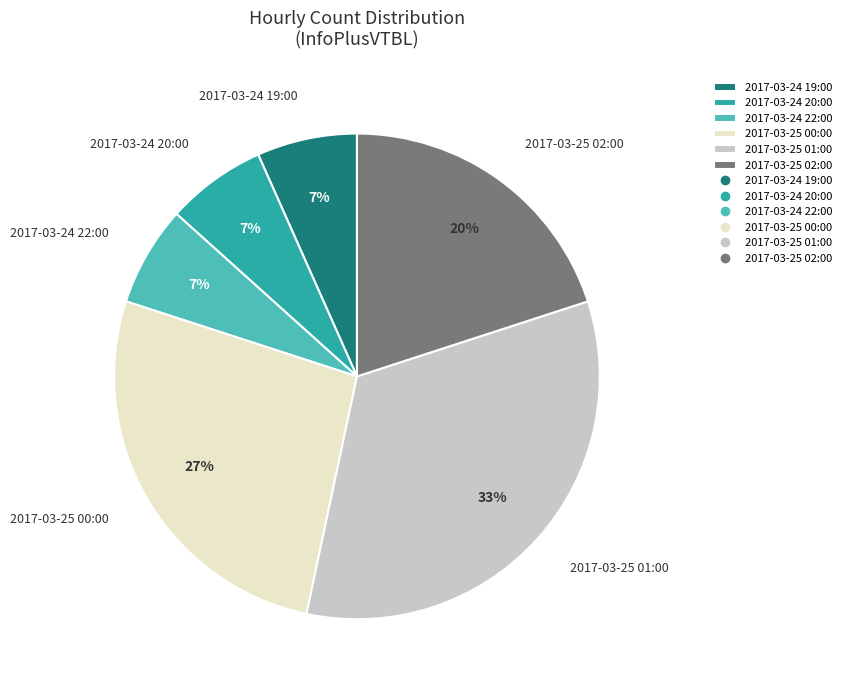

Does any single category account for the majority?

No